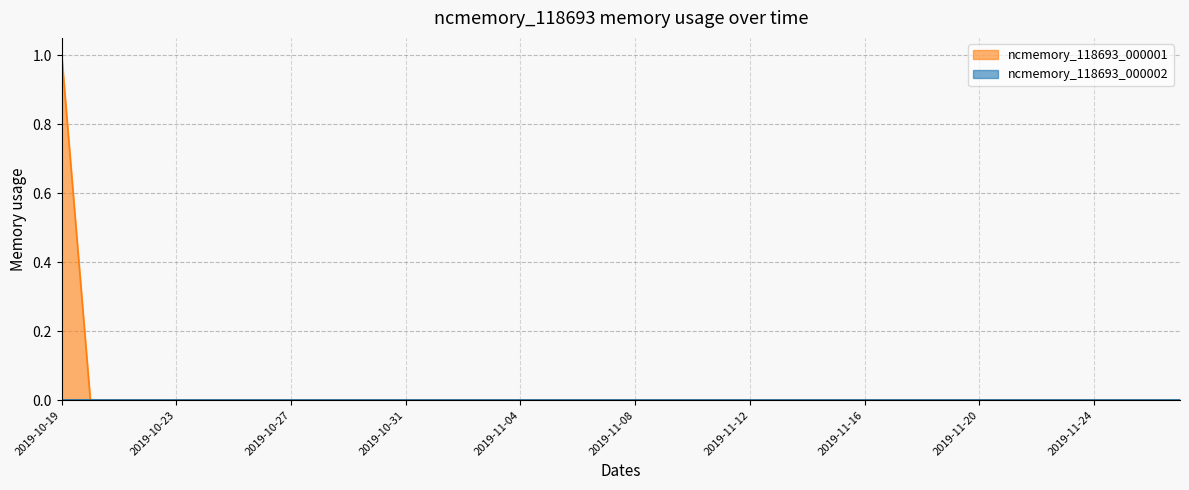

At which label is the value closest to 0?

2019-10-20